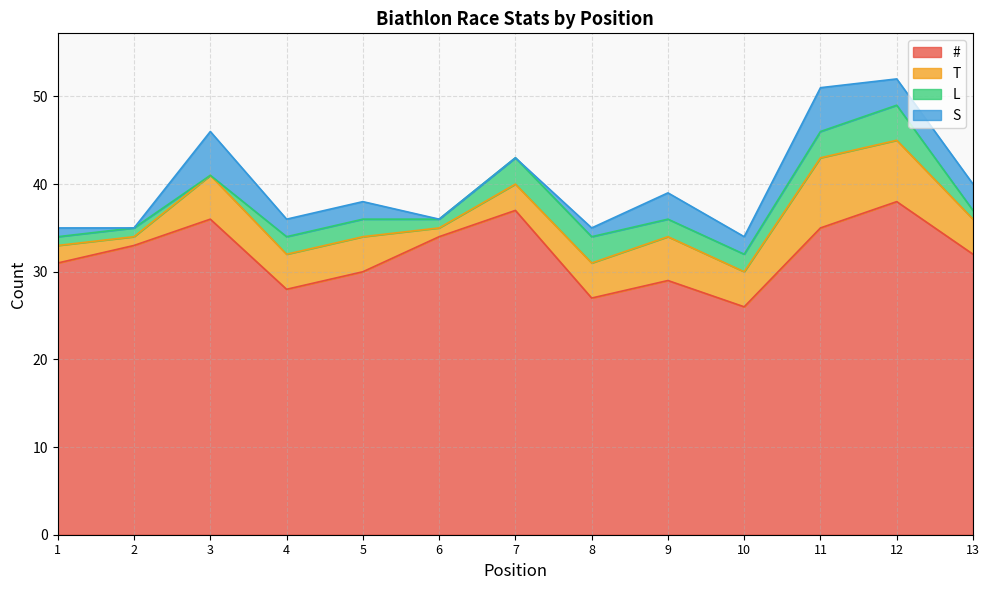

Where is the first local minimum for L?

3